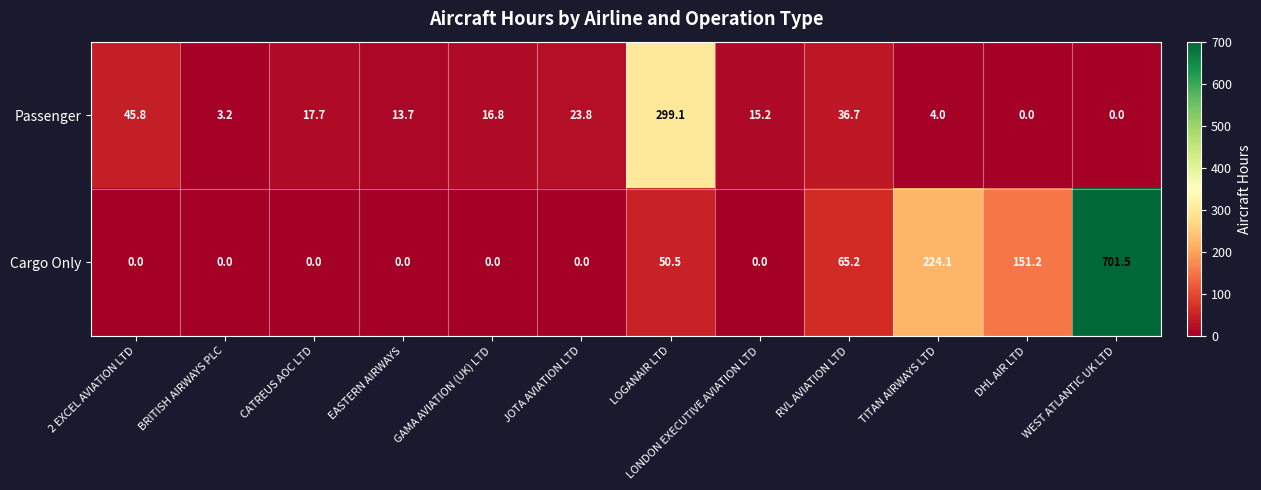

What is the sum of all Cargo Only values?

1192.5